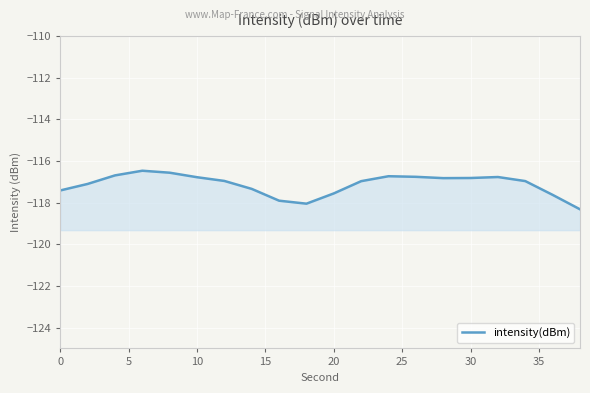

How many interior local peaks (higher than both neighbors) does the data have?

3